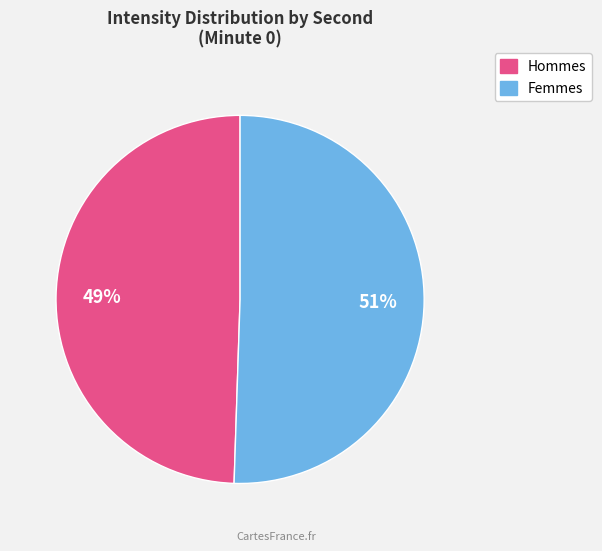

To the nearest percent, what is the average slice percentage?

50%